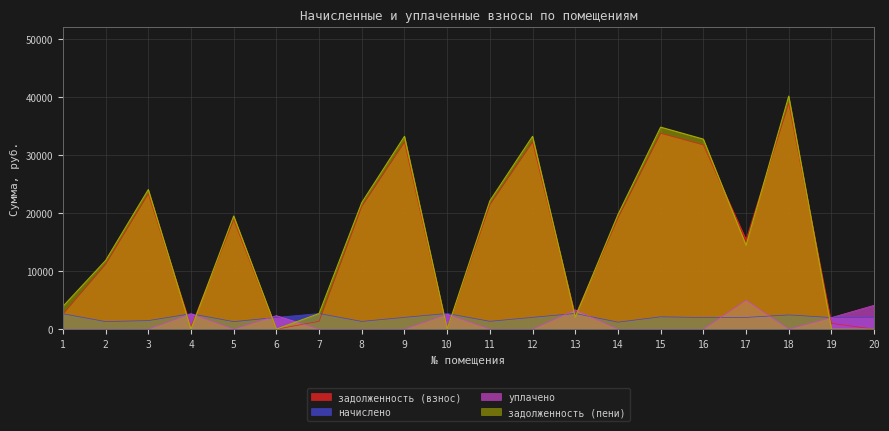

At which label does задолженность (взнос) first exceed 18854?

3